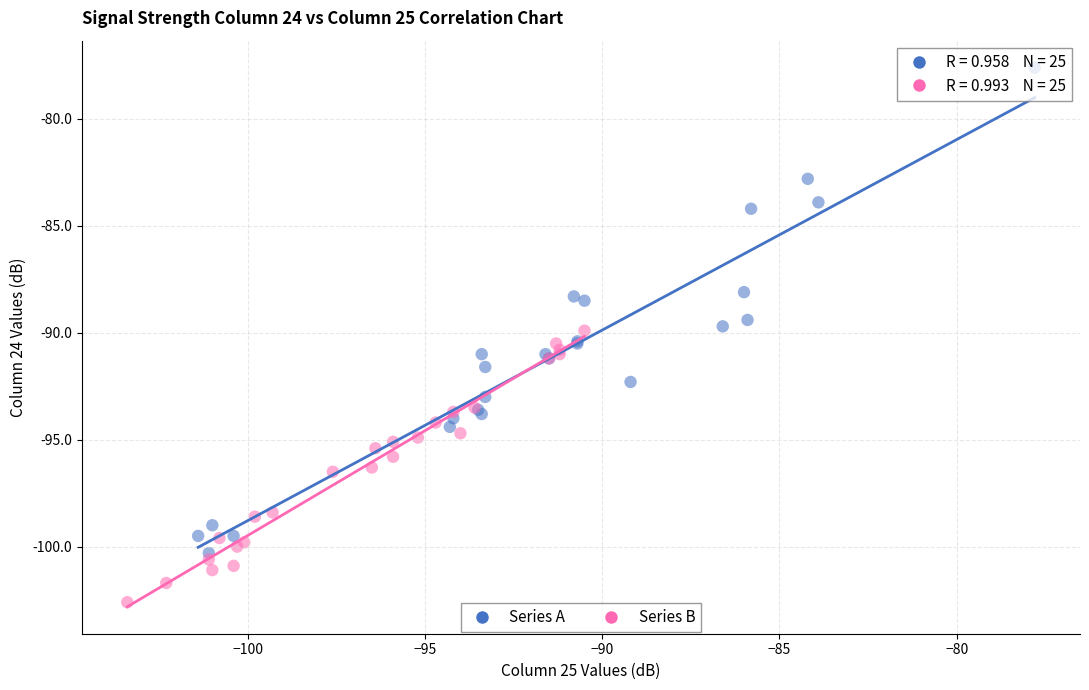

Which series has the widest spread of Y values?

Series A